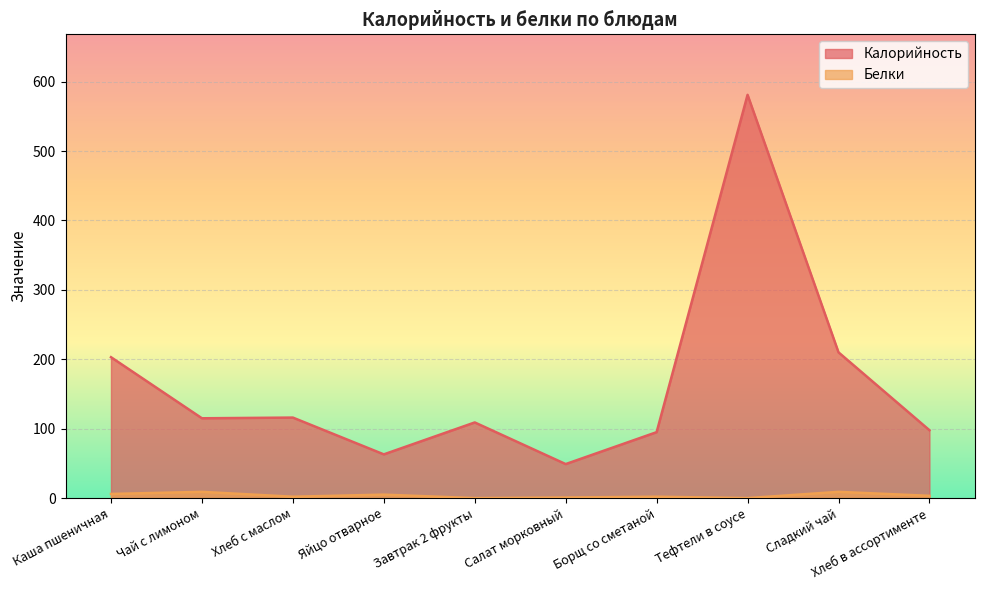

Which series changed the most between Яйцо отварное and Сладкий чай?

Калорийность